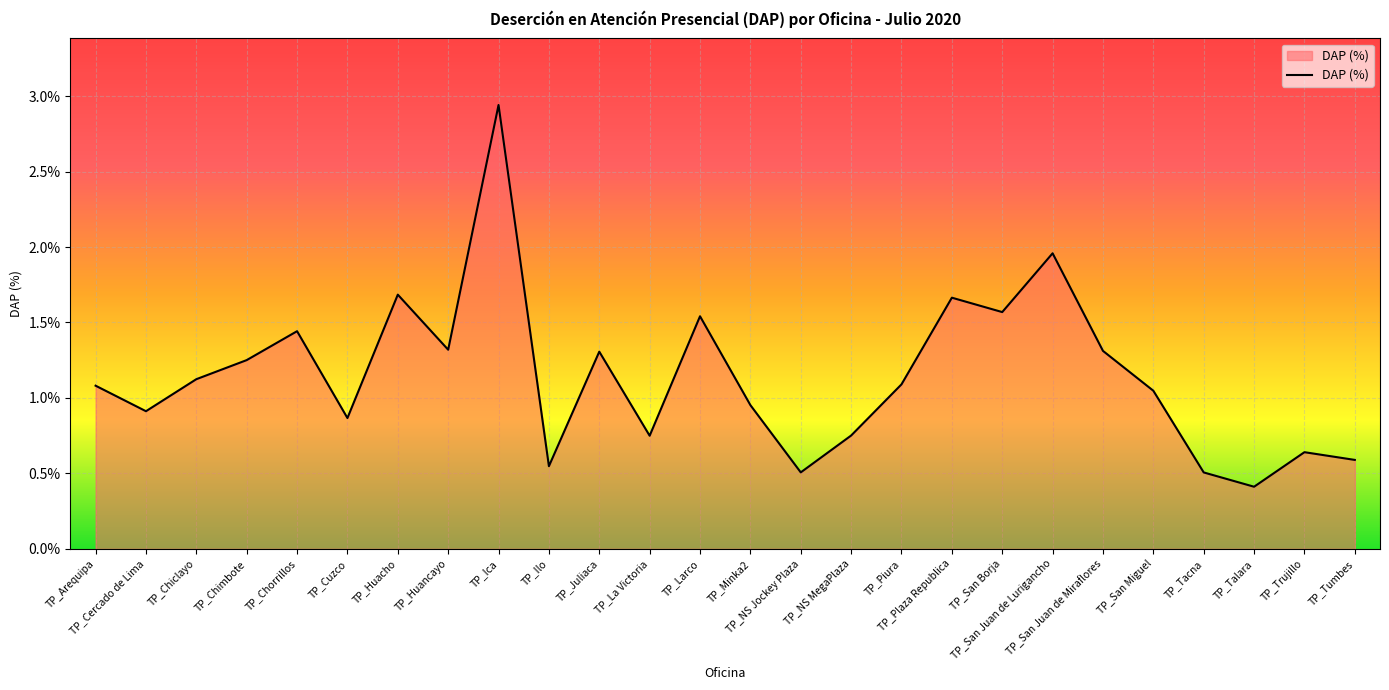

Does the chart display data point markers on the line(s)?

No